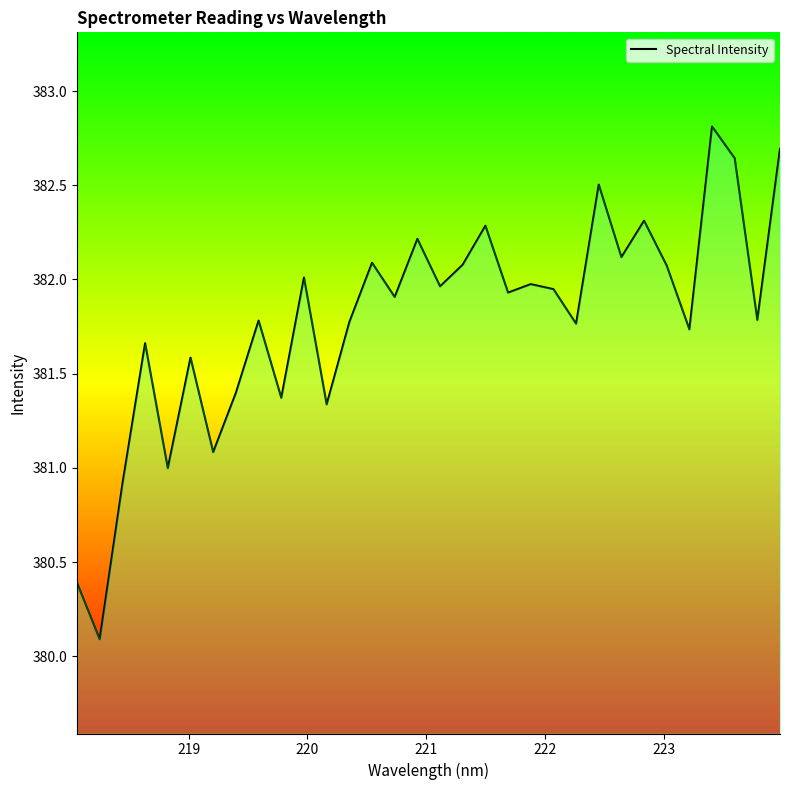

What is the difference between the maximum and minimum values?

2.7